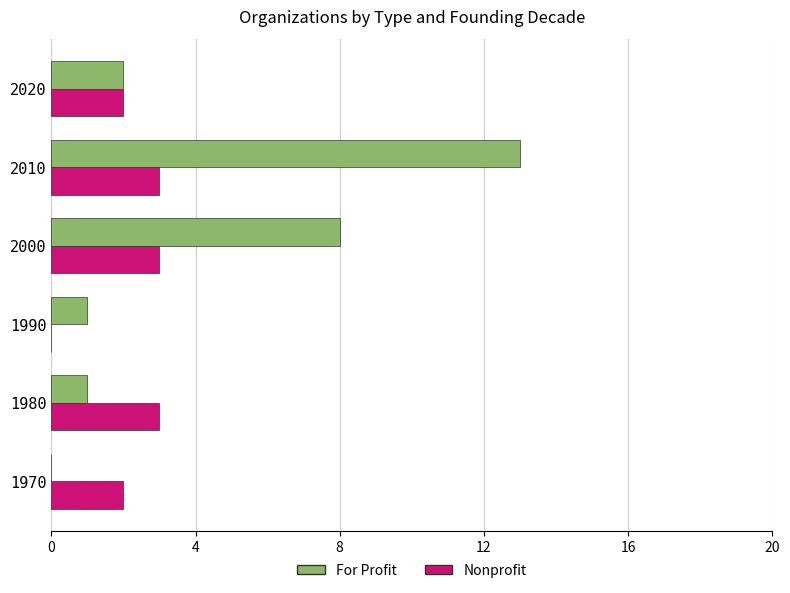

The For Profit series shows 3 at 2020. True or false?

False